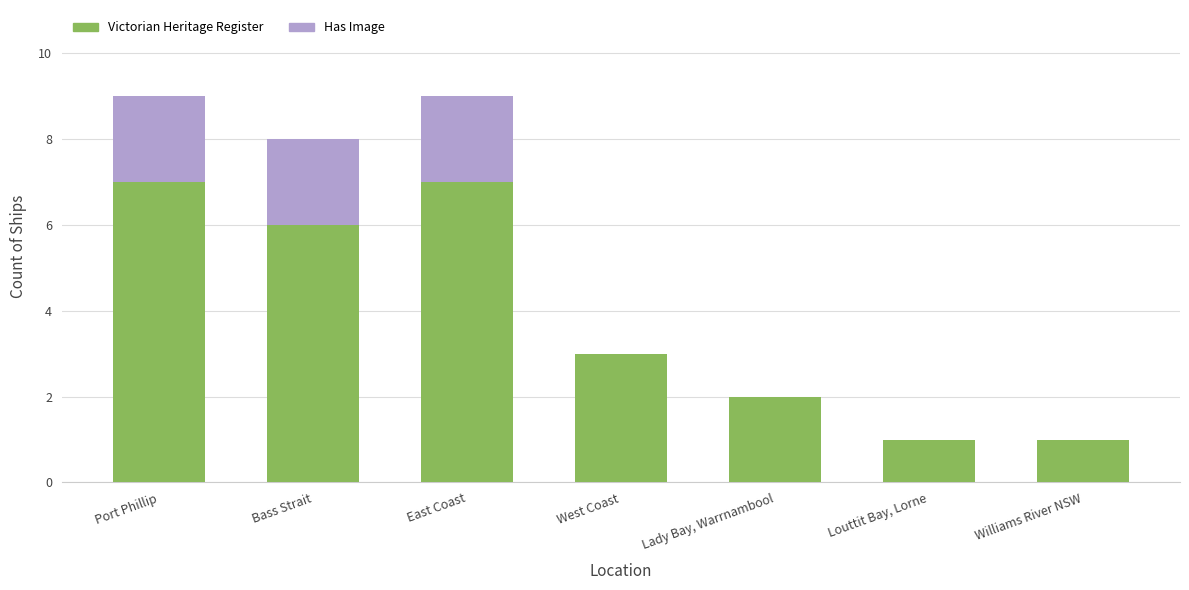

What is the approximate value of Victorian Heritage Register at East Coast?

7